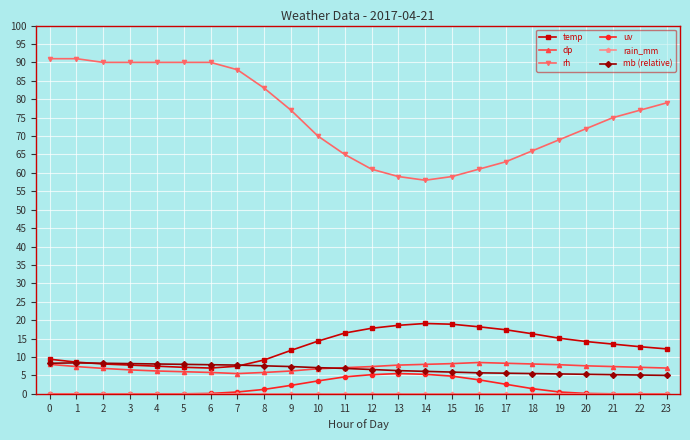

What is the difference between the highest and lowest values at 13?

59.0